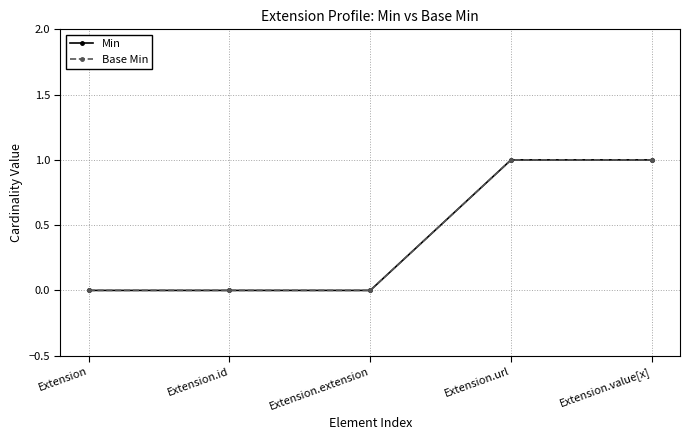

At Extension, list the series in order from largest to smallest.

Min, Base Min